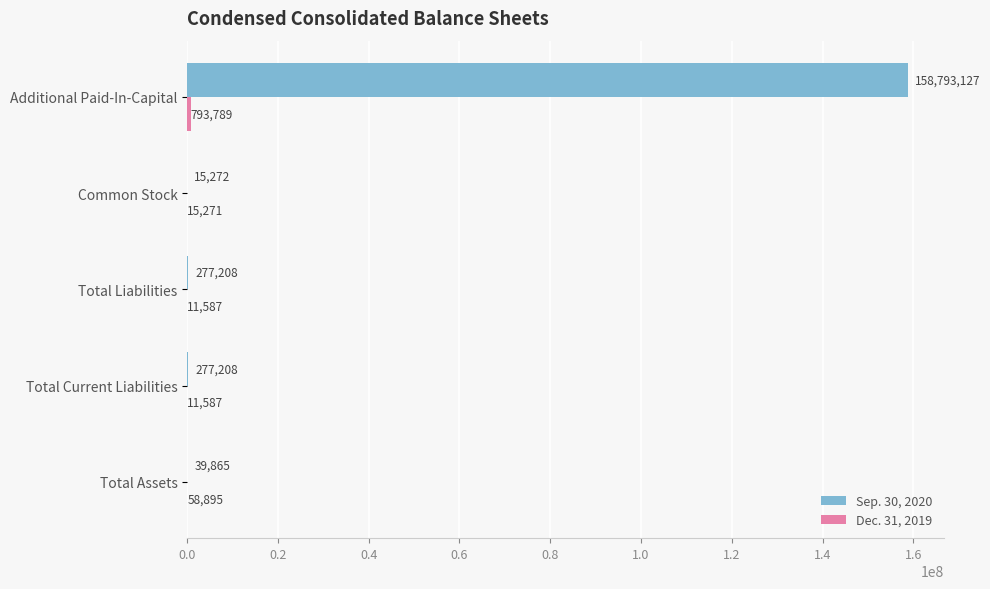

What is the approximate value of Sep. 30, 2020 at Additional Paid-In-Capital?

158793127